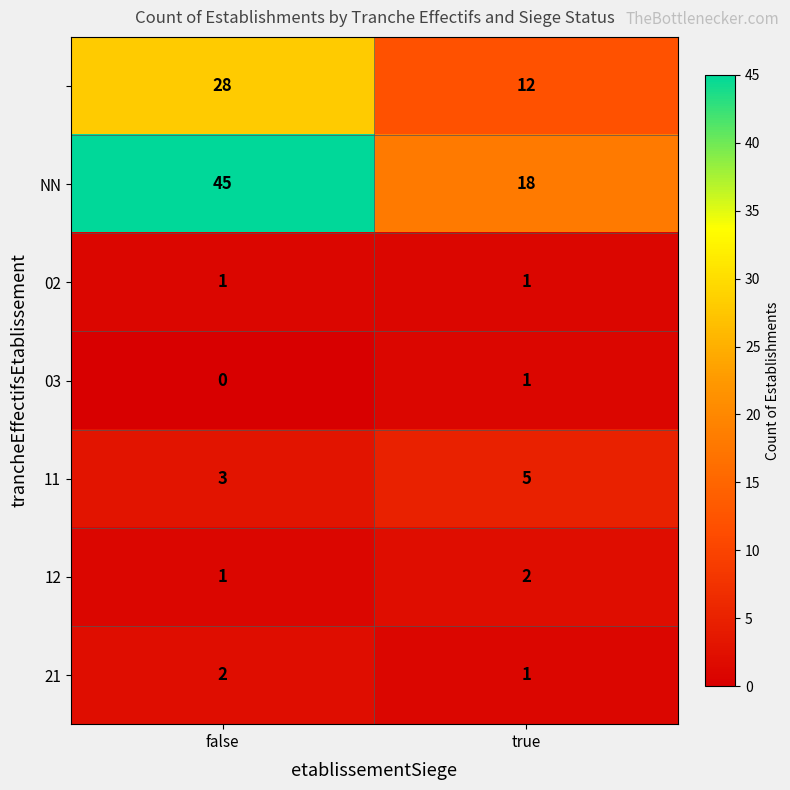

What is the difference between the highest and lowest values at false?

45